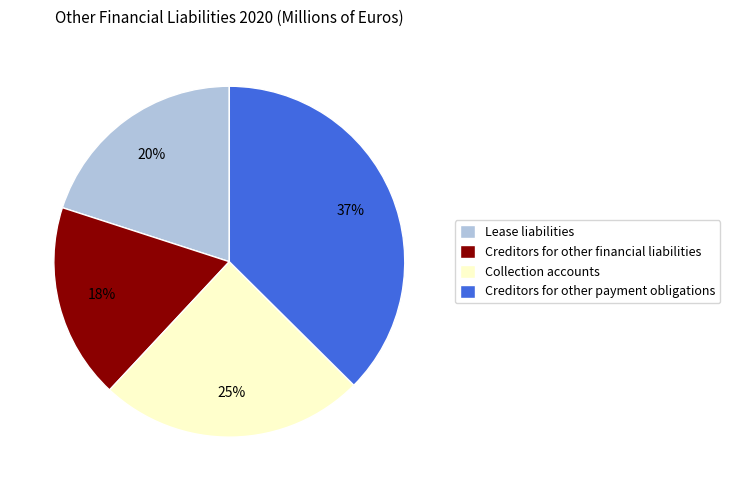

Which slice is the smallest?

Creditors for other financial liabilities